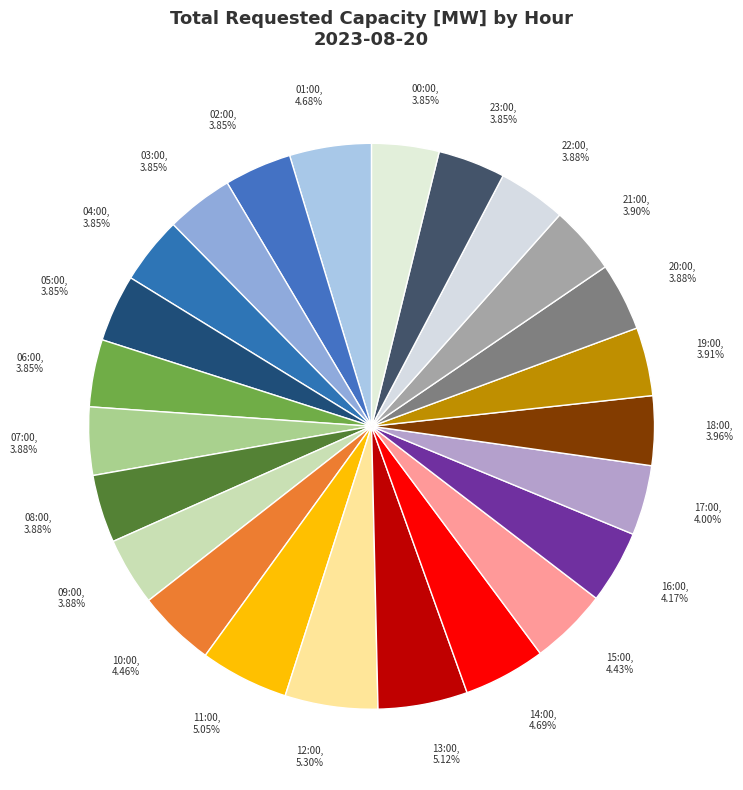

To the nearest percent, what portion does 09:00 represent?

4%